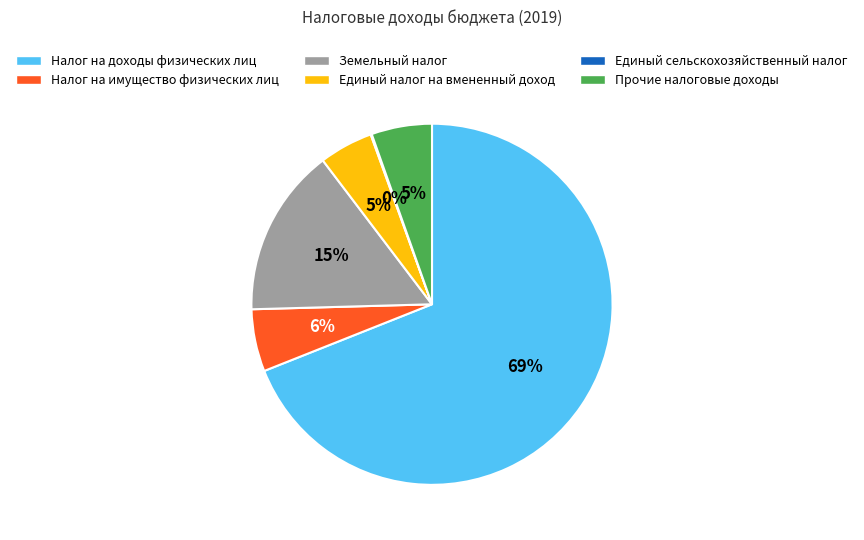

To the nearest percent, what is the combined percentage of Земельный налог and Налог на имущество физических лиц?

21%